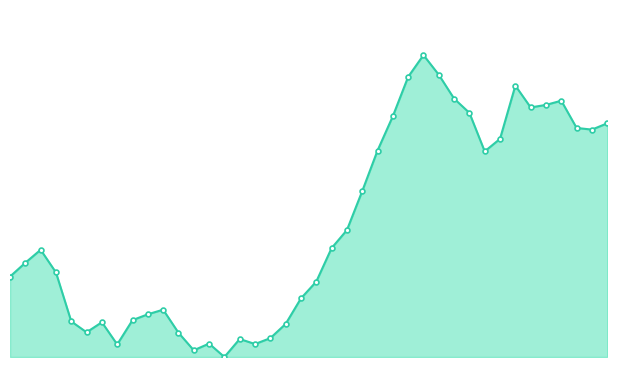

Rank the categories by value from lowest to highest.

14, 12, 7, 16, 13, 15, 17, 11, 5, 18, 6, 4, 8, 9, 10, 19, 20, 0, 3, 1, 2, 21, 22, 23, 31, 24, 32, 38, 37, 39, 25, 30, 34, 35, 36, 29, 33, 26, 28, 27